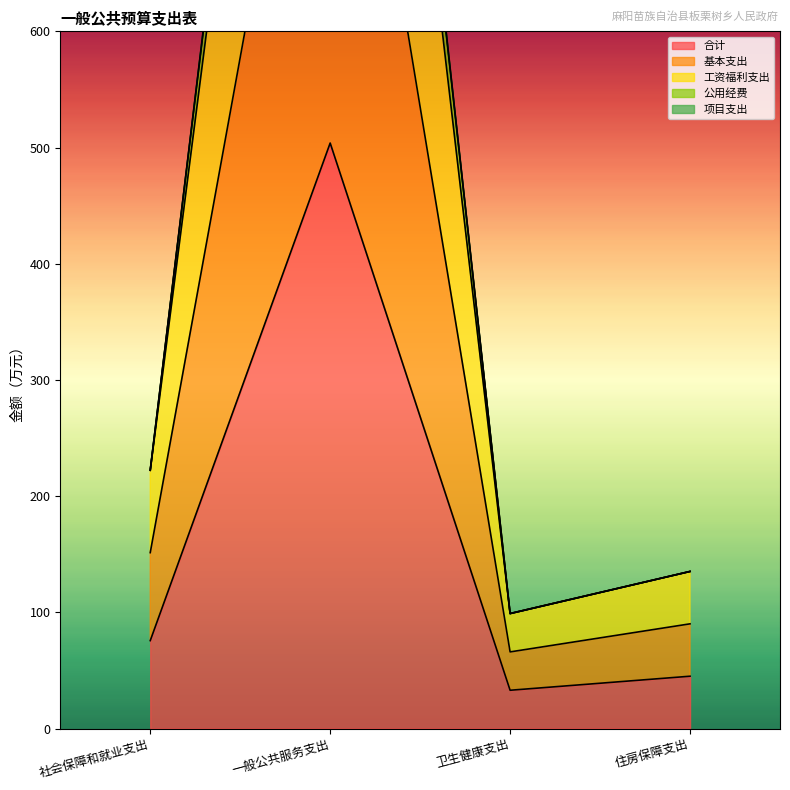

At which label does 项目支出 reach its minimum?

卫生健康支出